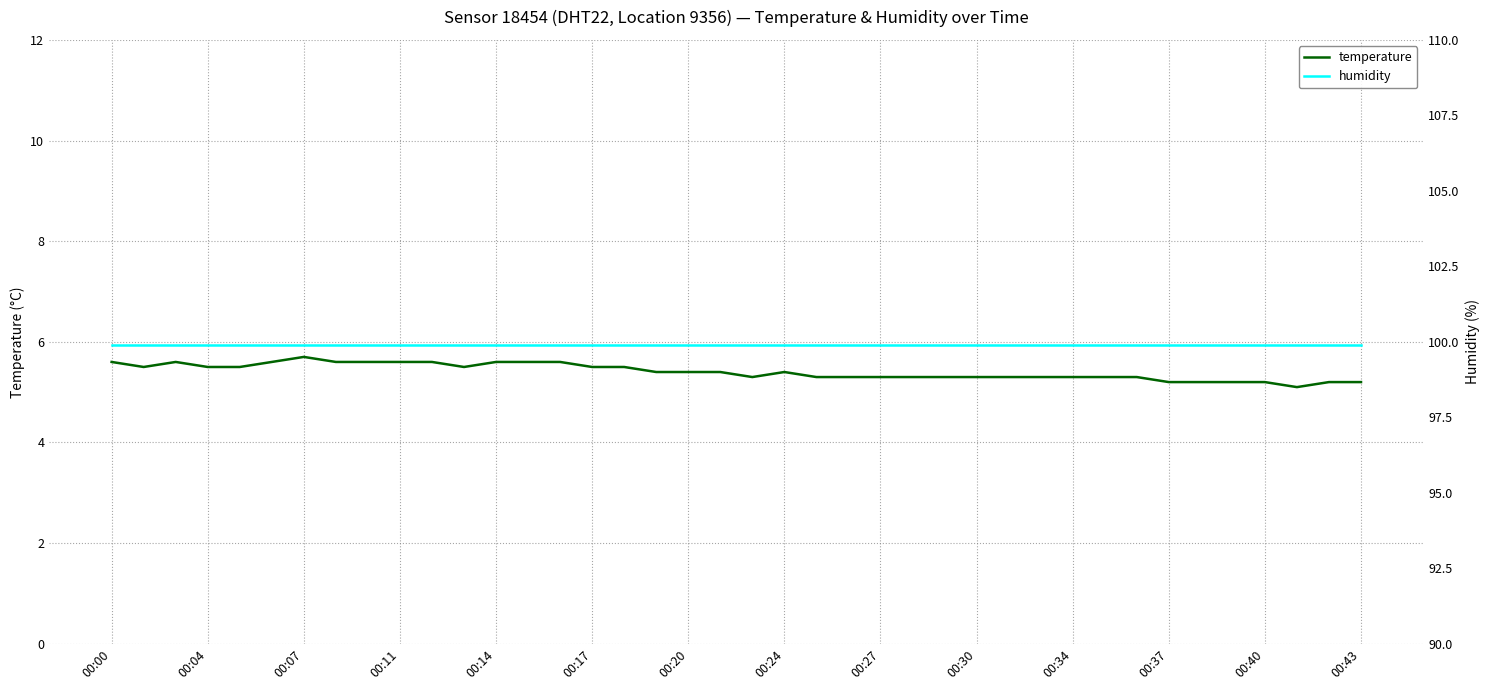

What is the label of the 21st point from the right?

19